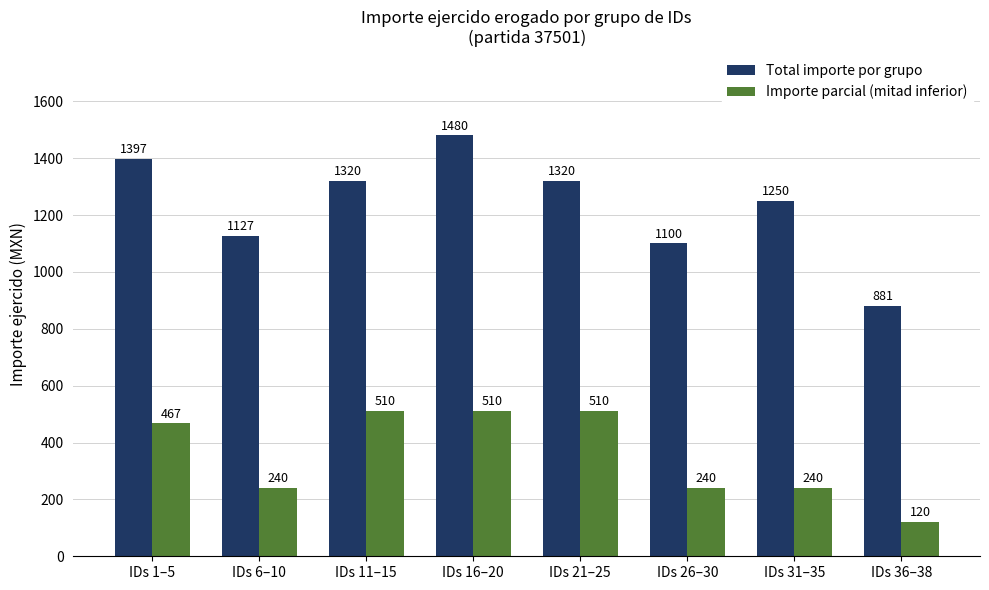

How many data points in Total importe por grupo are less than 1320?

4